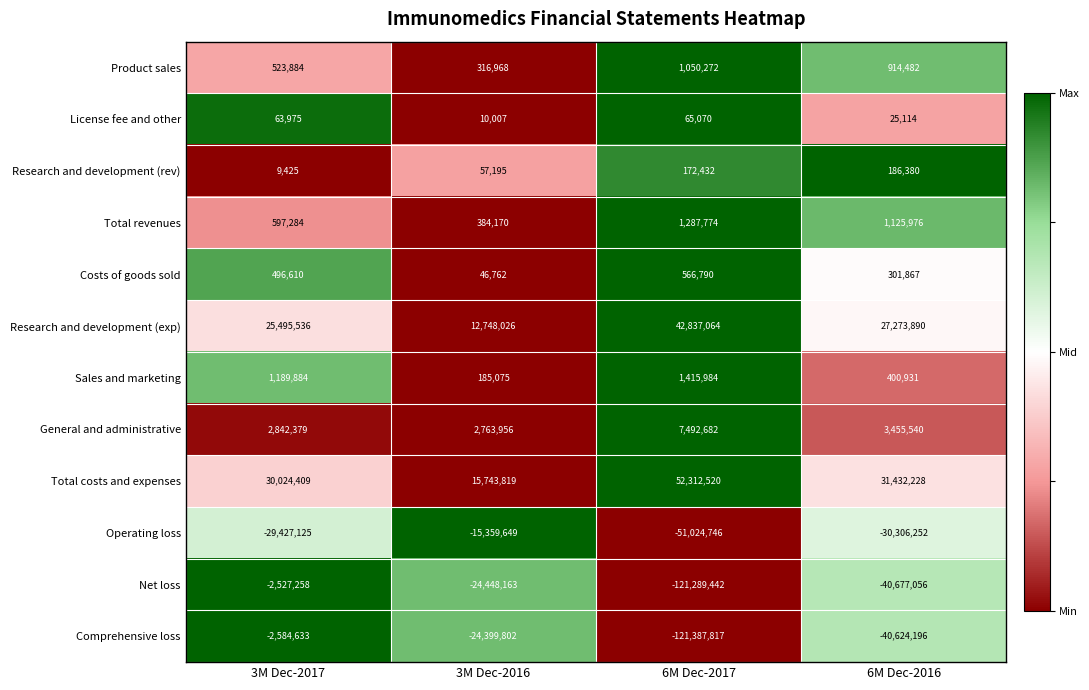

At which label does General and administrative reach its minimum?

3M Dec-2016